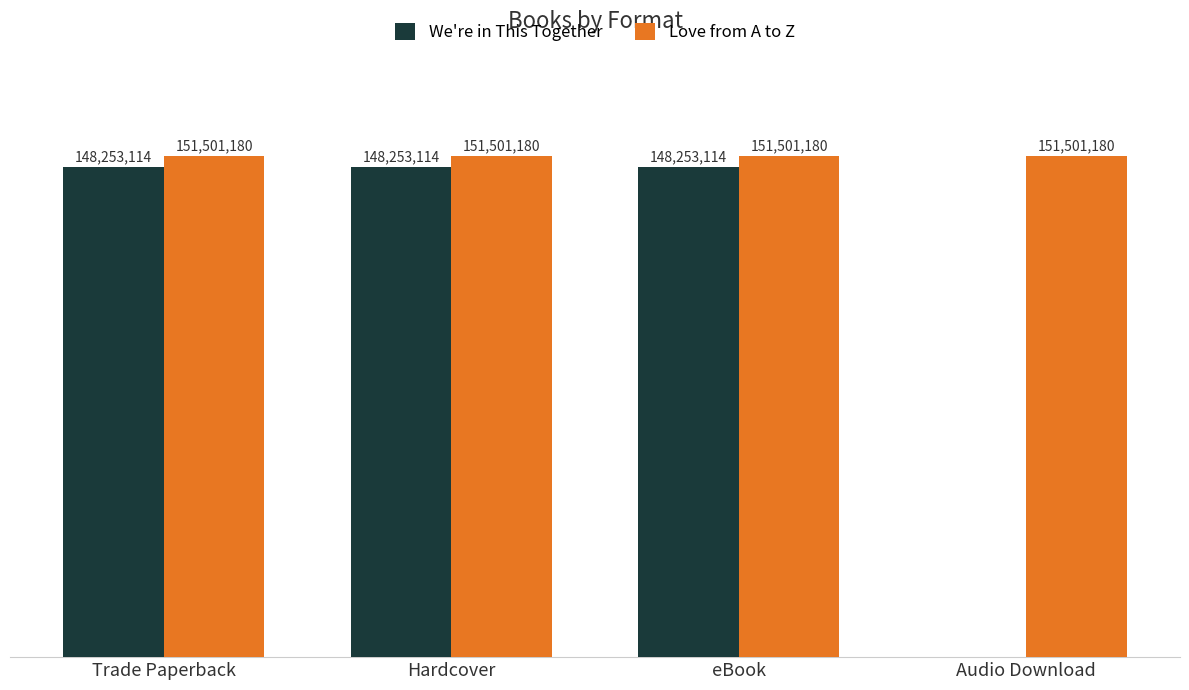

Are the bars horizontal?

No